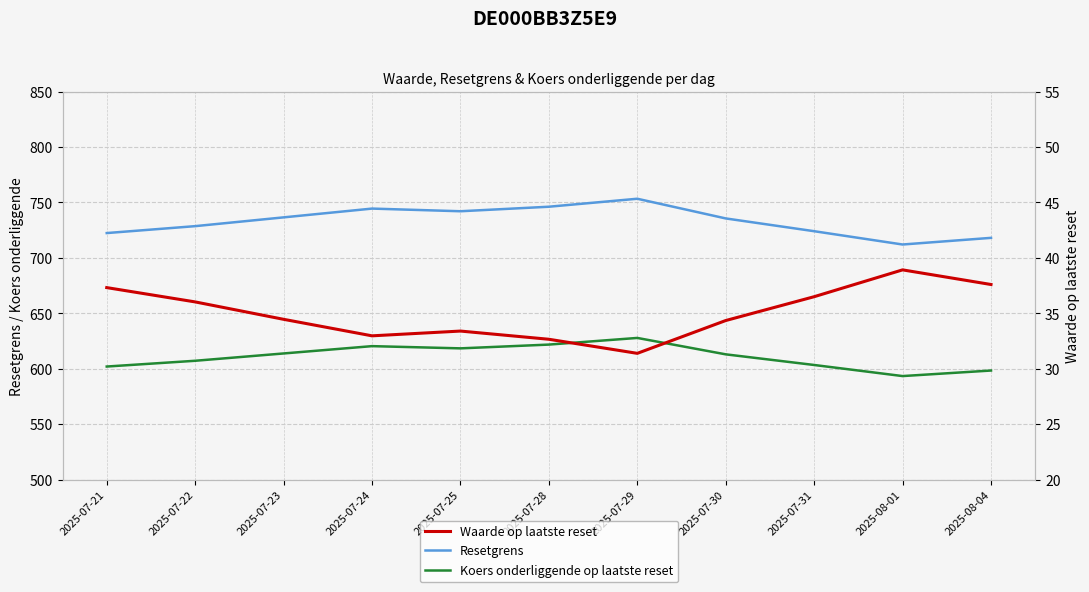

Which series has the largest total across all categories?

Resetgrens